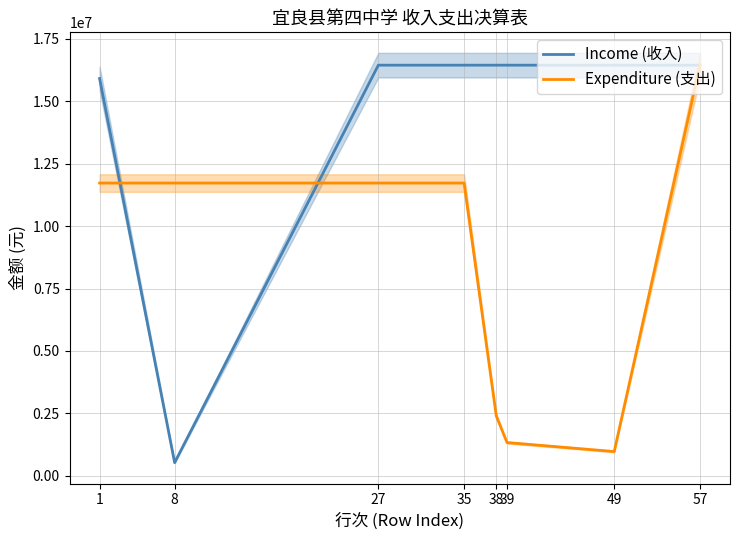

Reading left to right, extract all data points from this chart.

Income (收入): 1=15901409.9	8=533803.2	27=16435213.2	35=16435213.2	38=16435213.2	39=16435213.2	49=16435213.2	57=16435213.2
Expenditure (支出): 1=11718727.3	8=11718727.3	27=11718727.3	35=11718727.3	38=2403503.6	39=1336576.3	49=976406.0	57=16435213.2